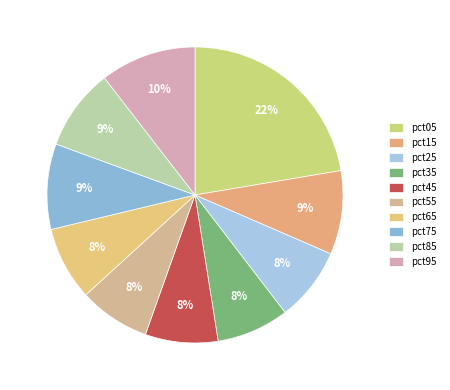

Count the number of slices in the pie.

10